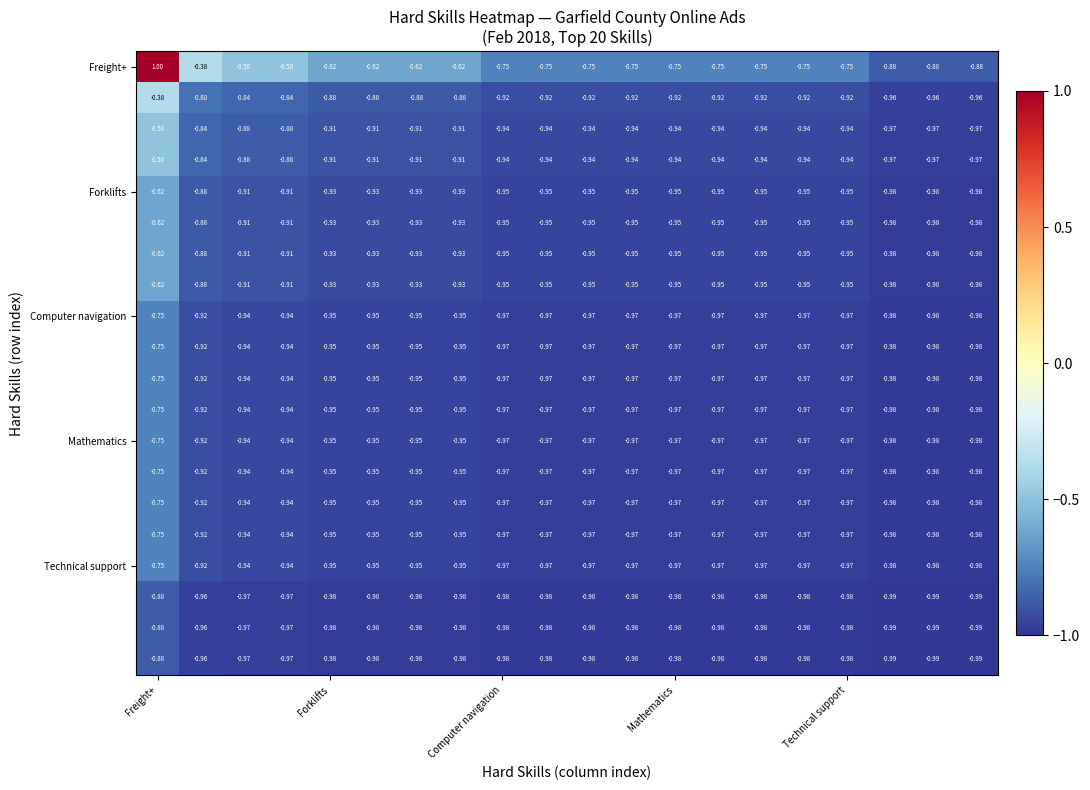

Which label corresponds to the largest value in the chart?

Freight+